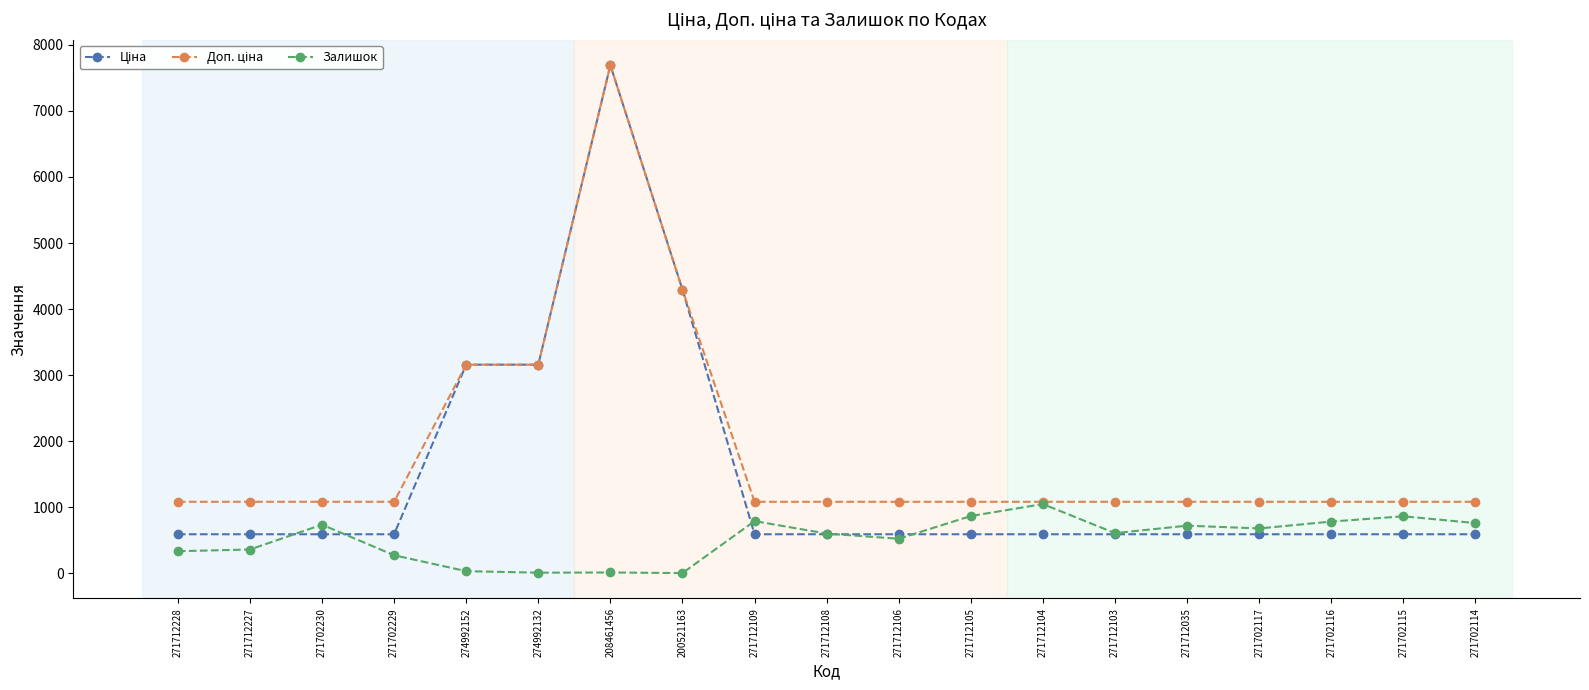

Is it true that Залишок equals 862.0 at 271702115?

True